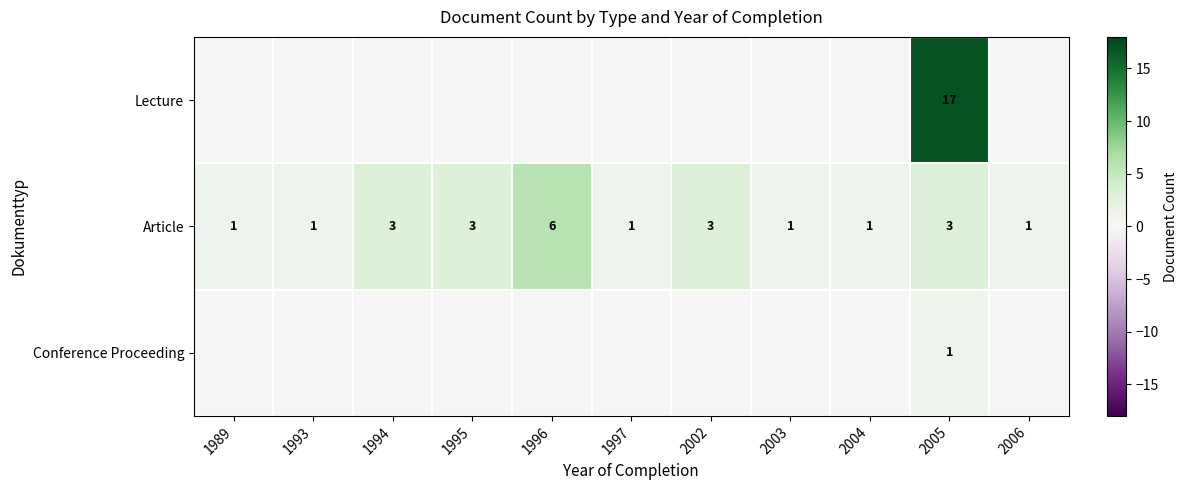

What is the difference between the maximum and second lowest values in the Article series?

5